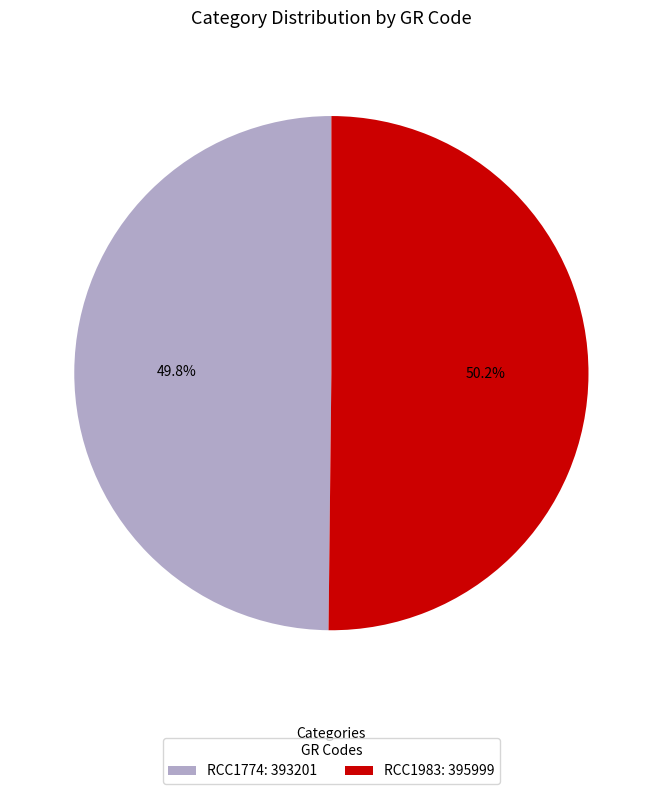

To the nearest percent, what percentage of the pie is RCC1774?

50%